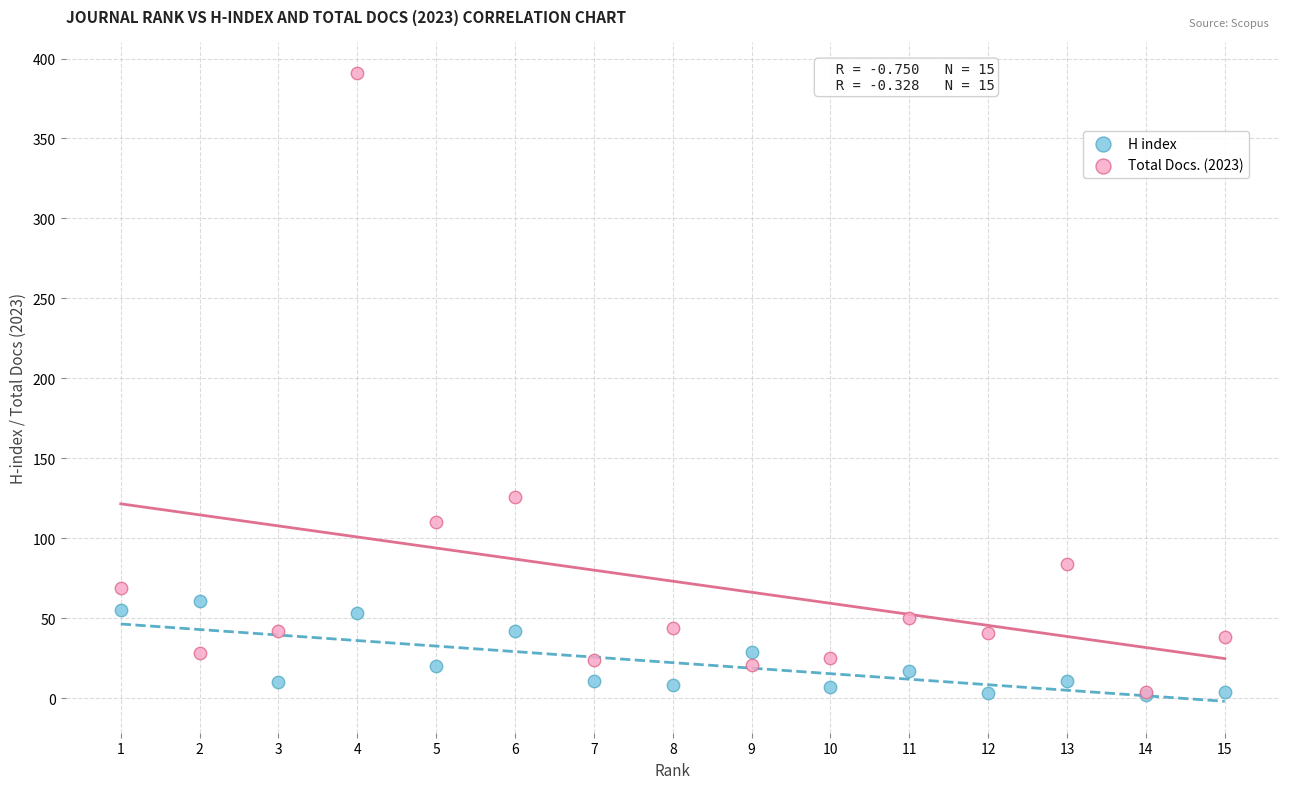

Across all series, what Y value is closest to 196?

126